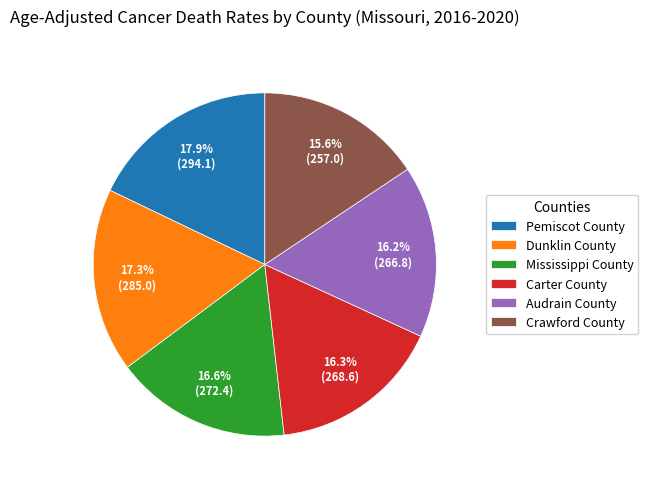

How many segments does this pie chart have?

6